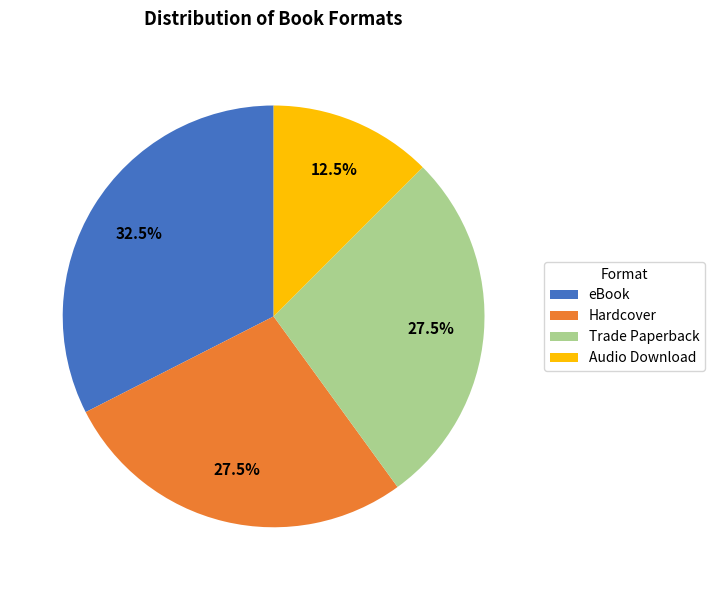

What percentage is NOT represented by Audio Download?

87.5%